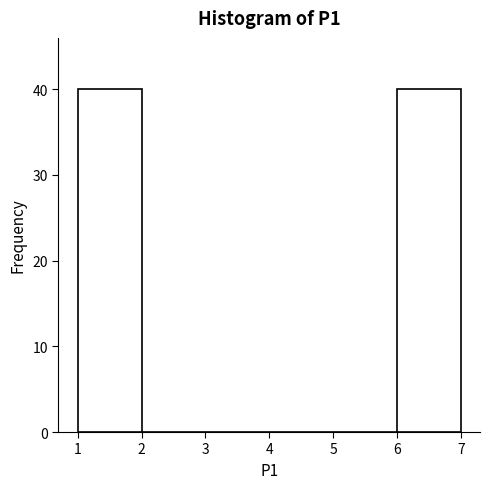

Reading left to right, list every bar in this chart as the range it spans on the x-axis followed by its height. The values are not printed on the chart, so give them approximately, as read against the axis.

1 to 2: 40
2 to 3: 0
3 to 4: 0
4 to 5: 0
5 to 6: 0
6 to 7: 40